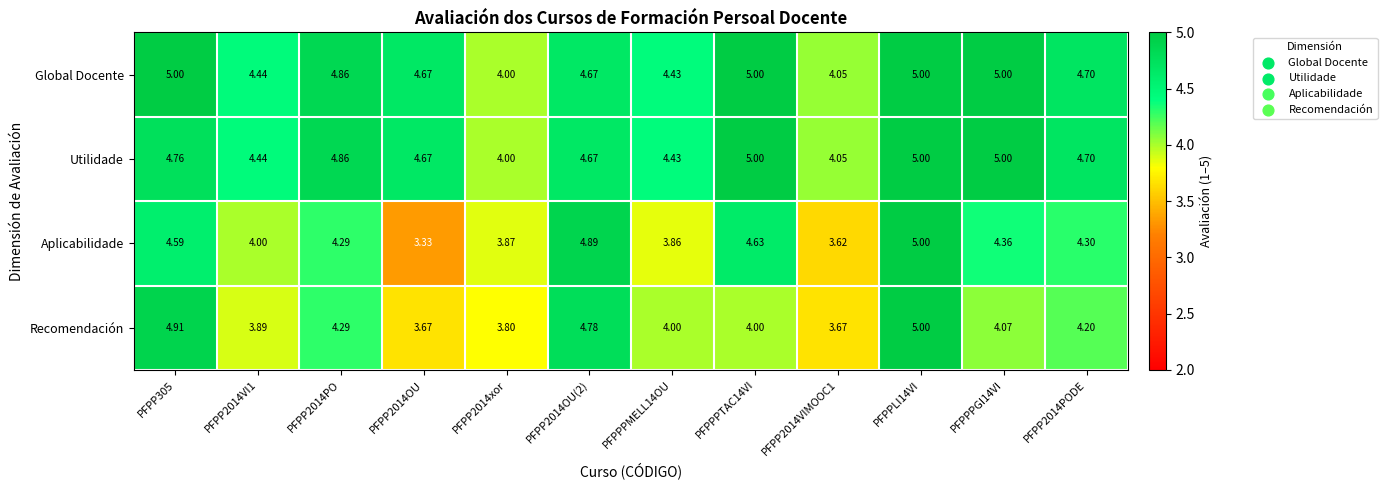

Is the value of Aplicabilidade at PFPP2014VIMOOC1 greater than the value of Global Docente at PFPPLI14VI?

No